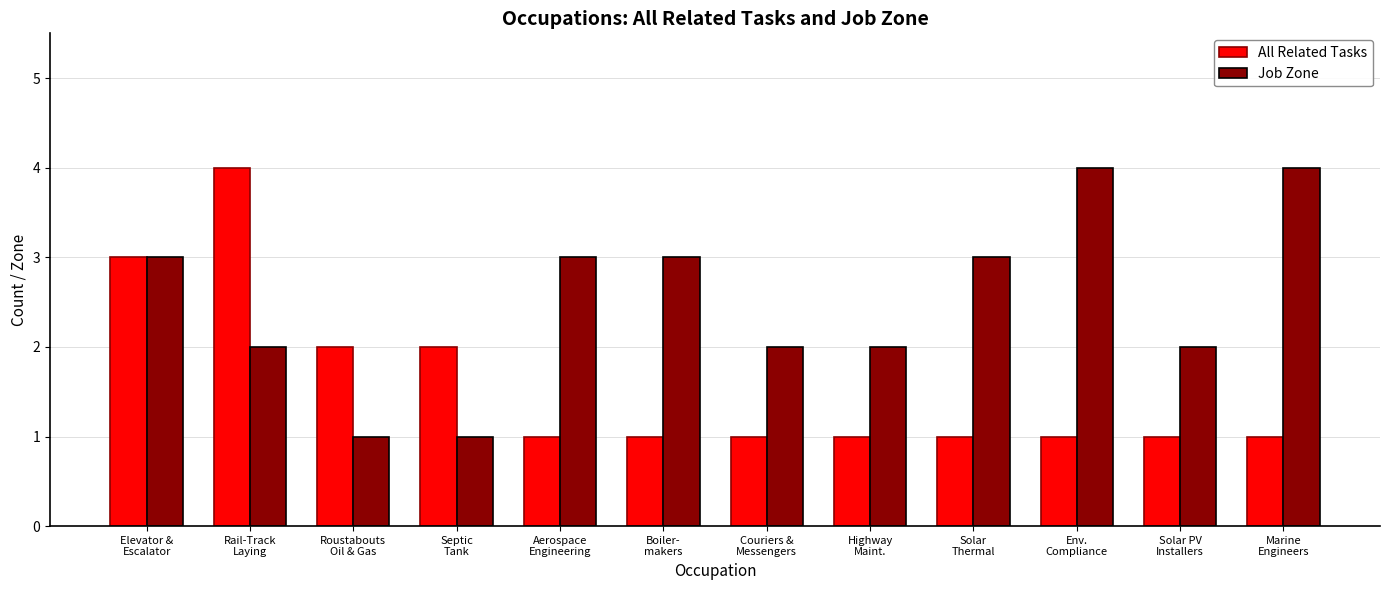

Which series has the largest total across all categories?

Job Zone